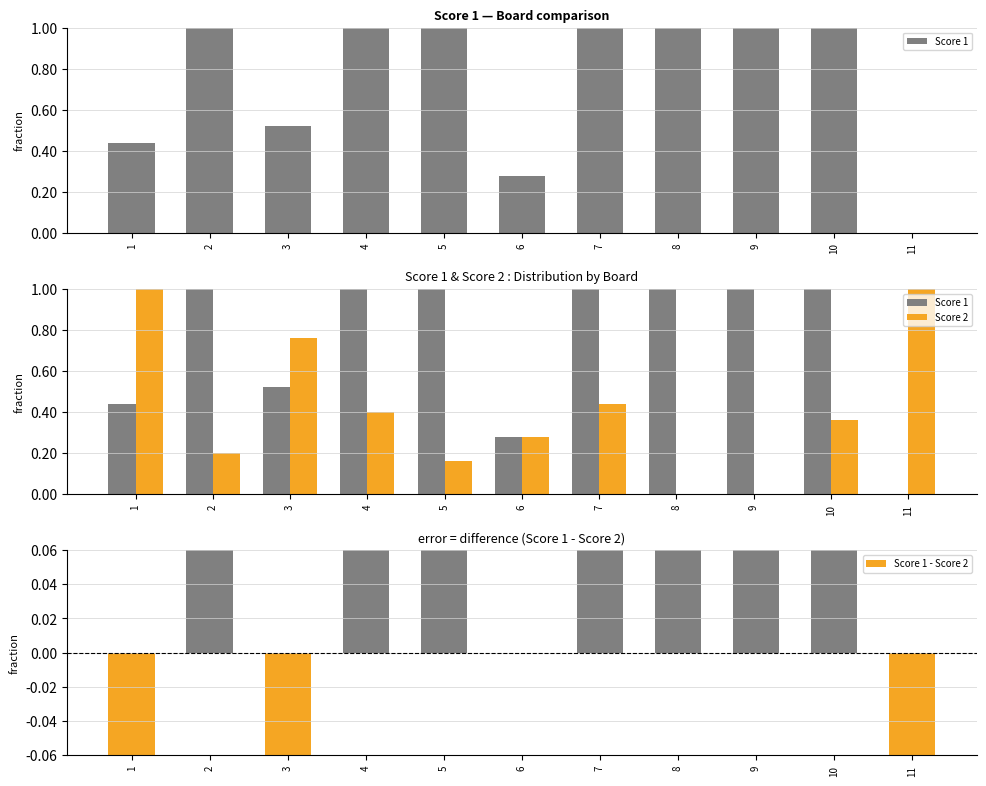

What is the spread (max minus min) of values at 7?

0.6